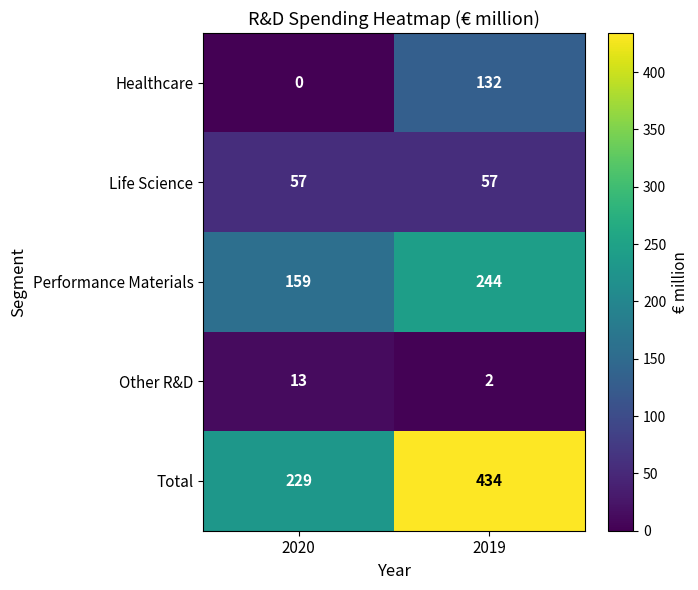

Rank the series at 2019 from lowest to highest value.

Other R&D, Life Science, Healthcare, Performance Materials, Total